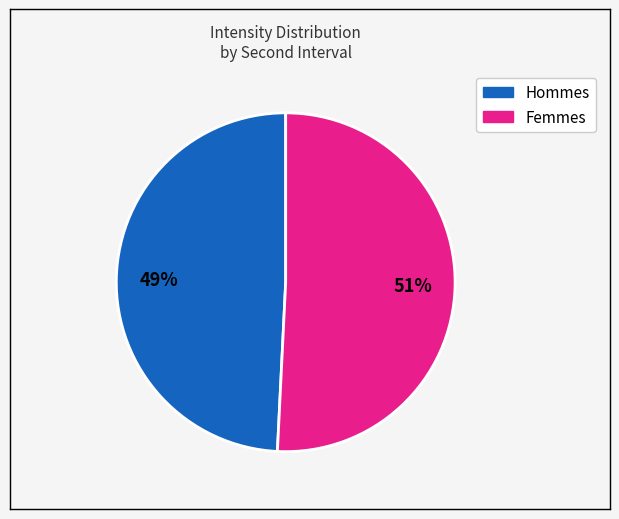

Is there any slice that represents more than half of the pie?

Yes